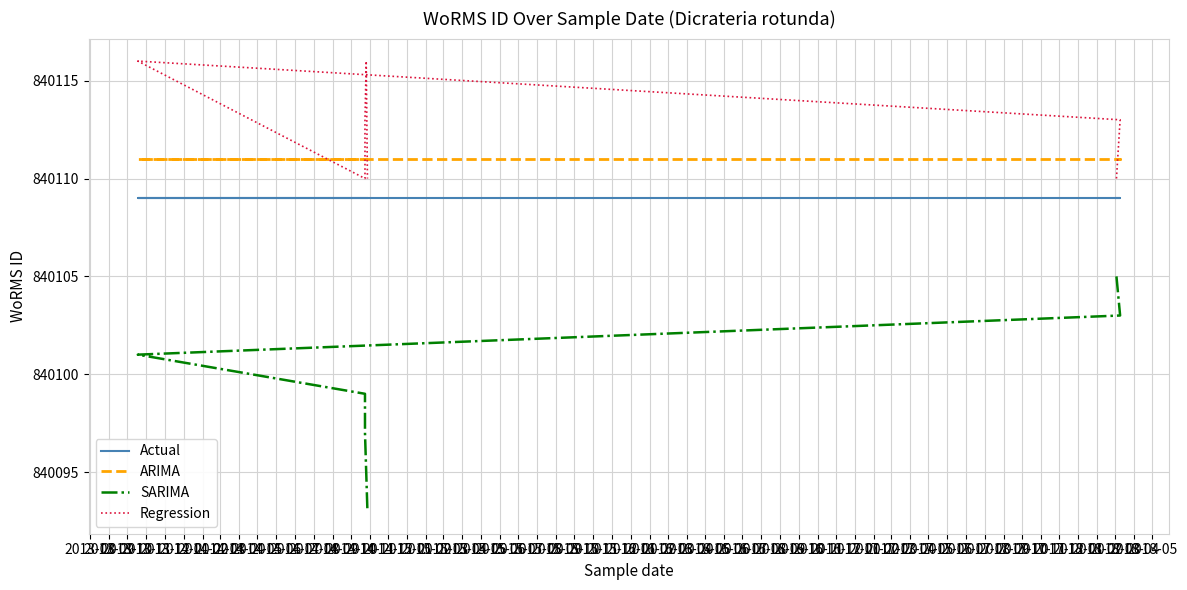

True or false: Regression and SARIMA intersect in this chart.

False